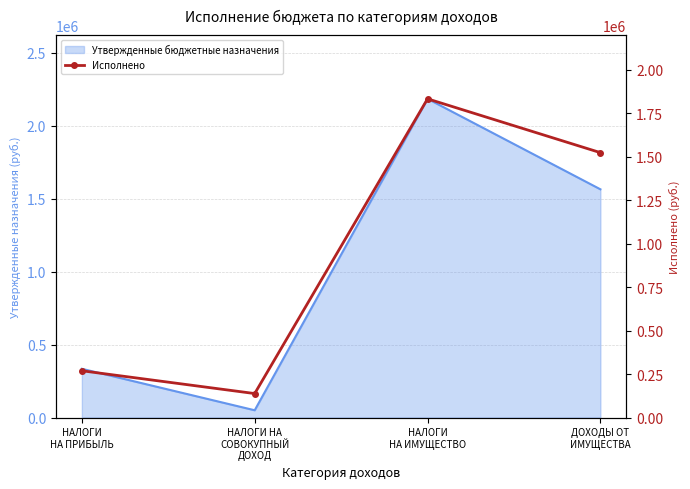

How many points are higher than both their immediate neighbors (excluding endpoints)?

1